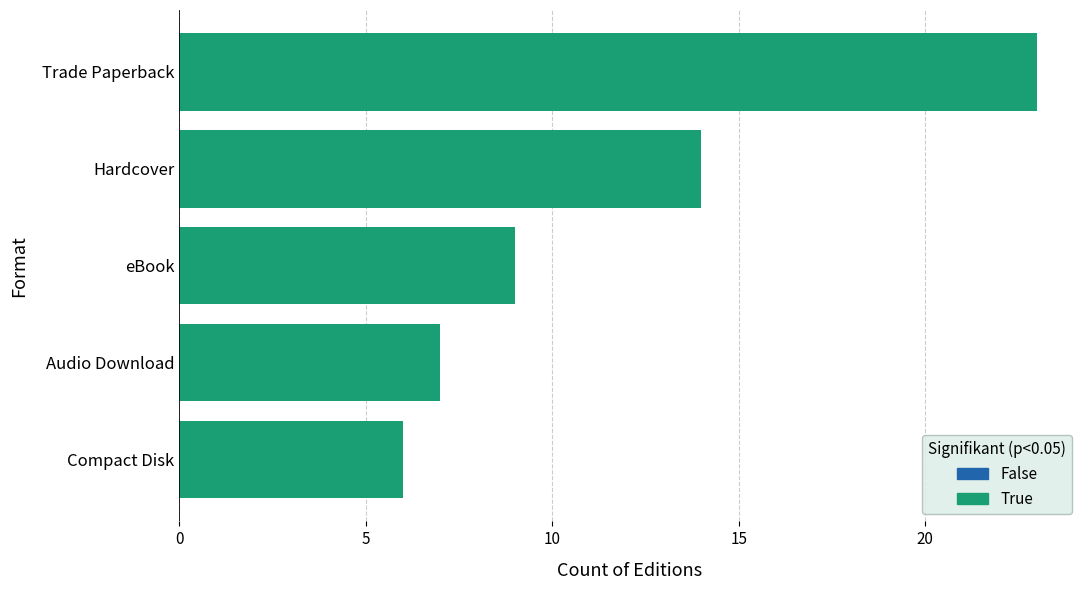

Reading top to bottom, list all the values displayed in this chart.

Trade Paperback=23	Hardcover=14	eBook=9	Audio Download=7	Compact Disk=6